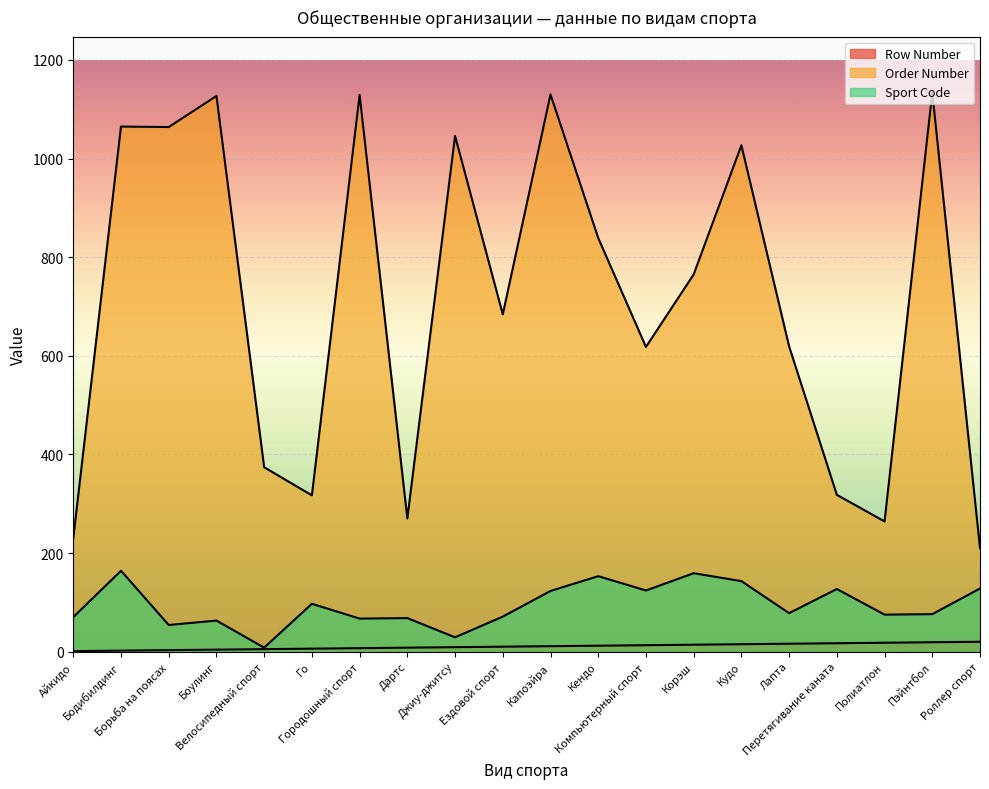

True or false: Order Number and Row Number intersect in this chart.

False